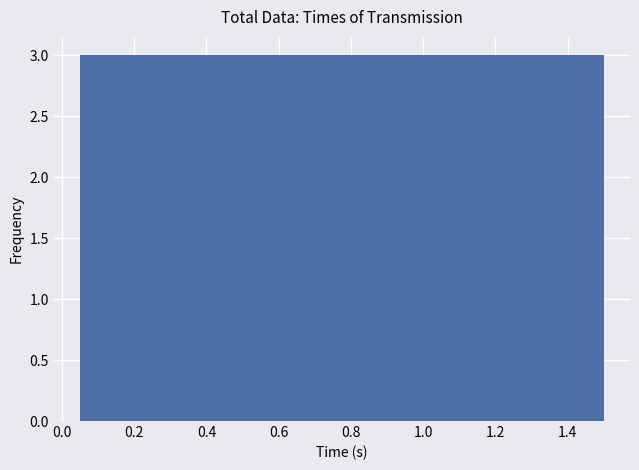

Reading left to right, list every bar in this chart as the range it spans on the x-axis followed by its height. Neither the bar edges nor the heights are printed on the chart, so give them approximately, as read against the axes.

0.050 to 0.195: 3
0.195 to 0.340: 3
0.340 to 0.485: 3
0.485 to 0.630: 3
0.630 to 0.775: 3
0.775 to 0.920: 3
0.920 to 1.065: 3
1.065 to 1.210: 3
1.210 to 1.355: 3
1.355 to 1.500: 3